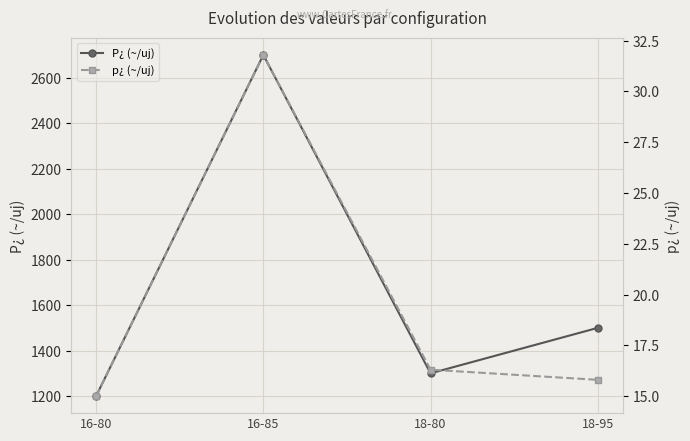

Does the chart display data point markers on the line(s)?

Yes